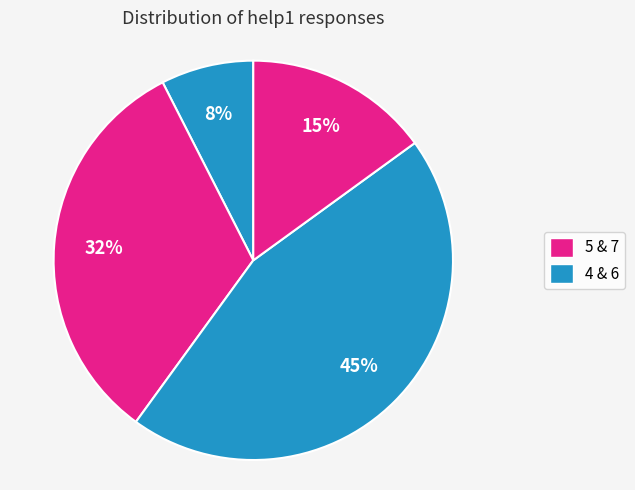

How many slices are in this pie chart?

4